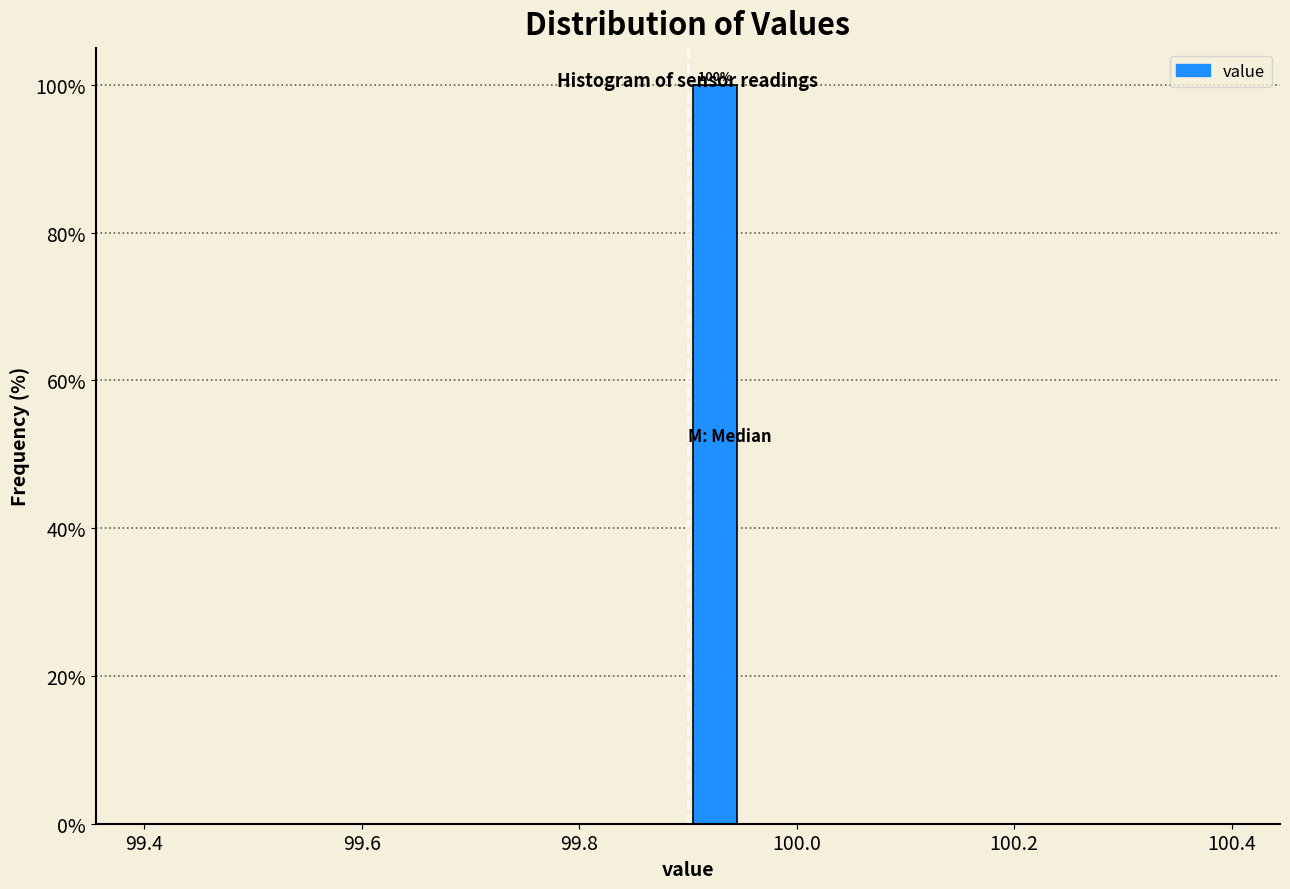

Read against the x-axis, roughly where is the centre of the tallest bar?

99.92